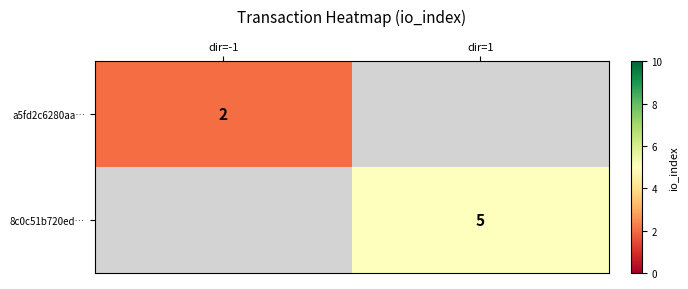

At how many categories does at least one series exceed 2?

1